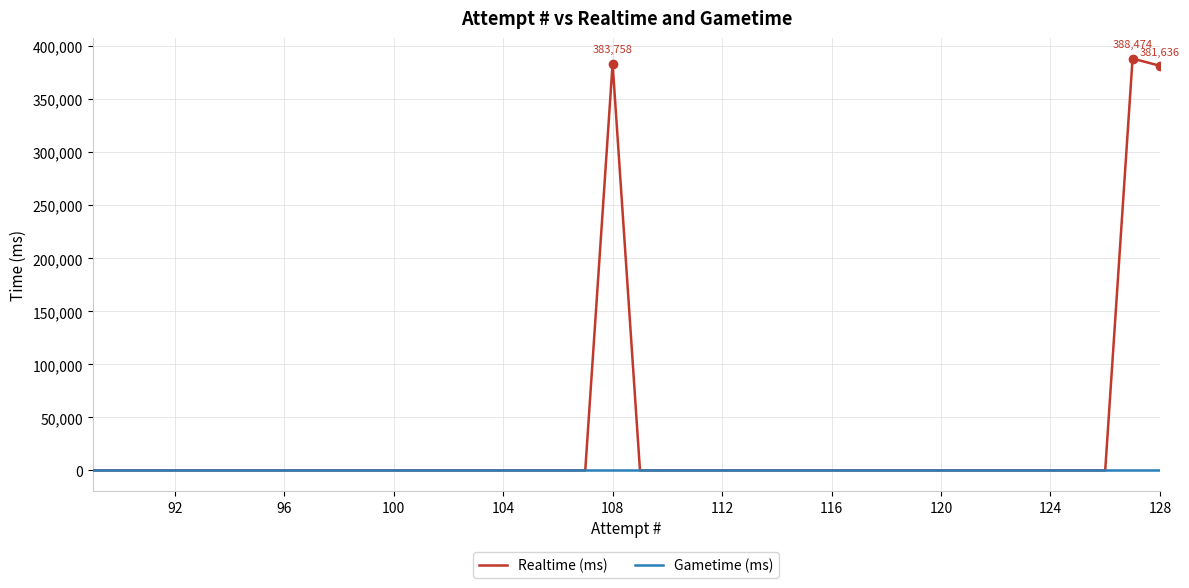

True or false: Realtime (ms) and Gametime (ms) cross at least once.

False